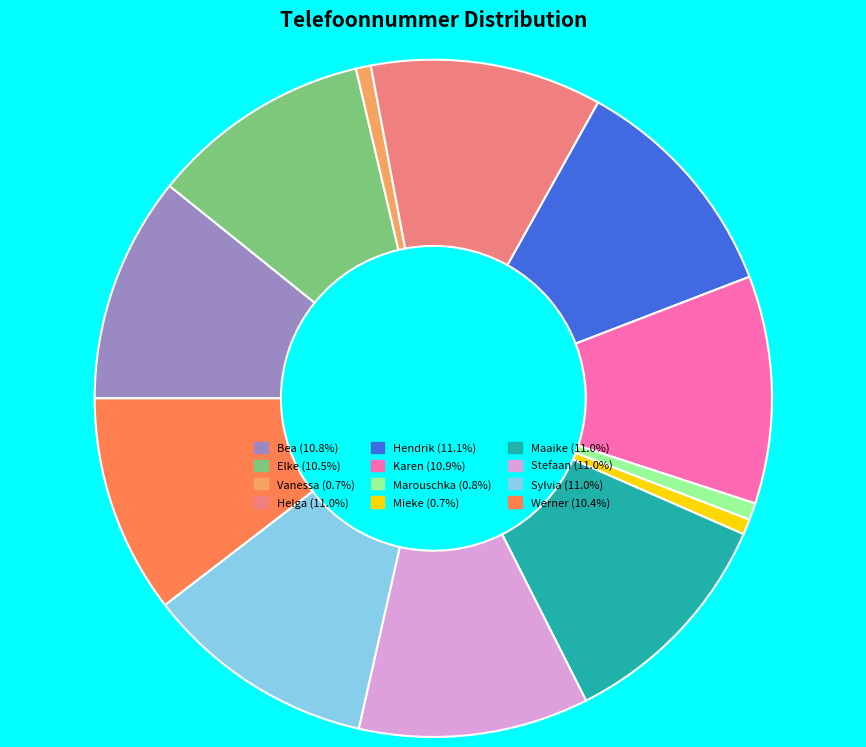

Is it true that Karen is 25% of the pie?

False